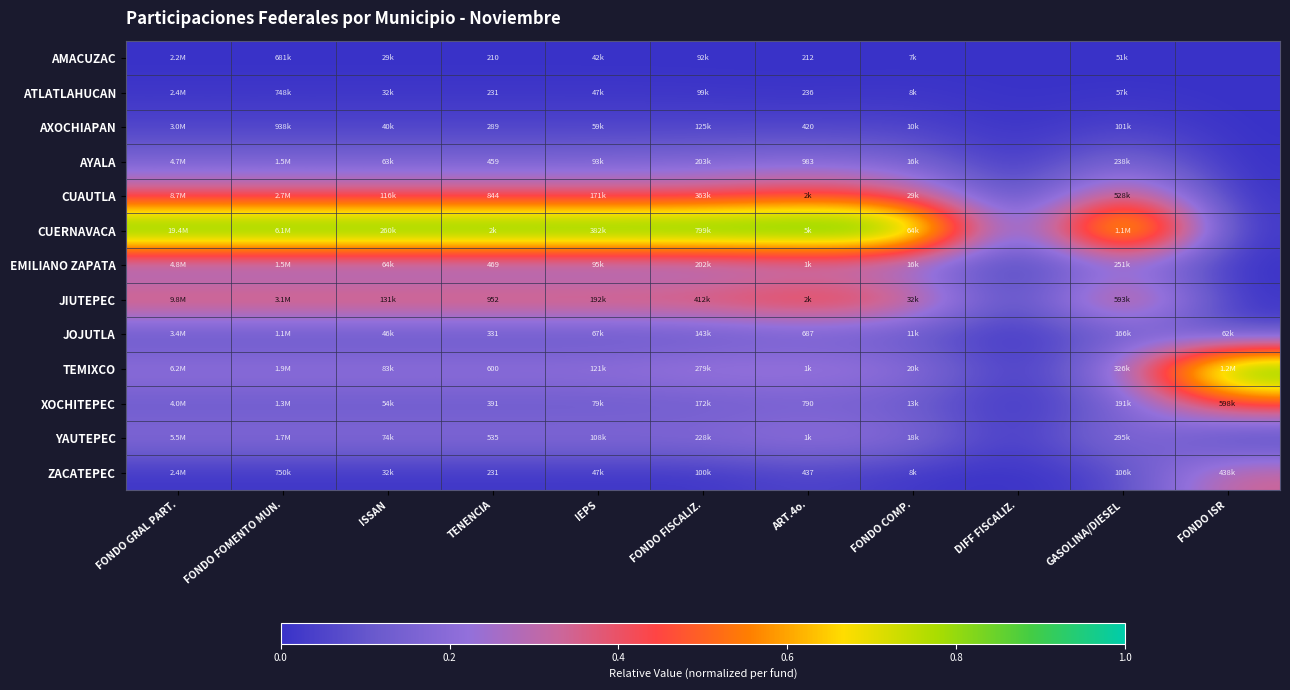

The value of ZACATEPEC at TENENCIA is 0.0. True or false?

True